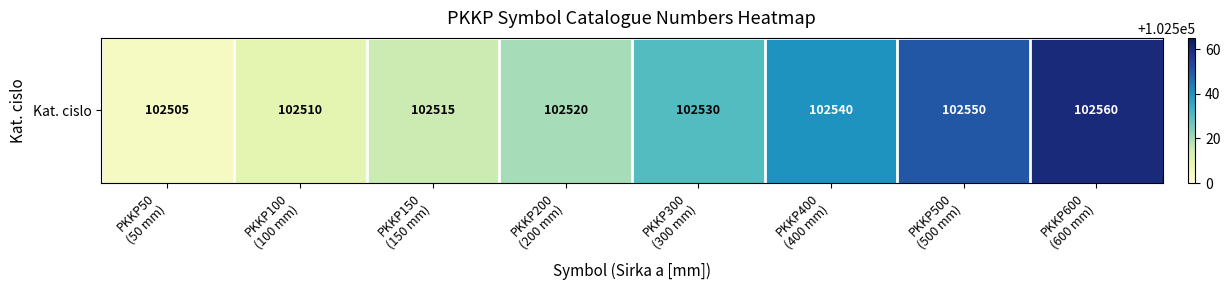

What is the difference between the maximum and second lowest values?

50